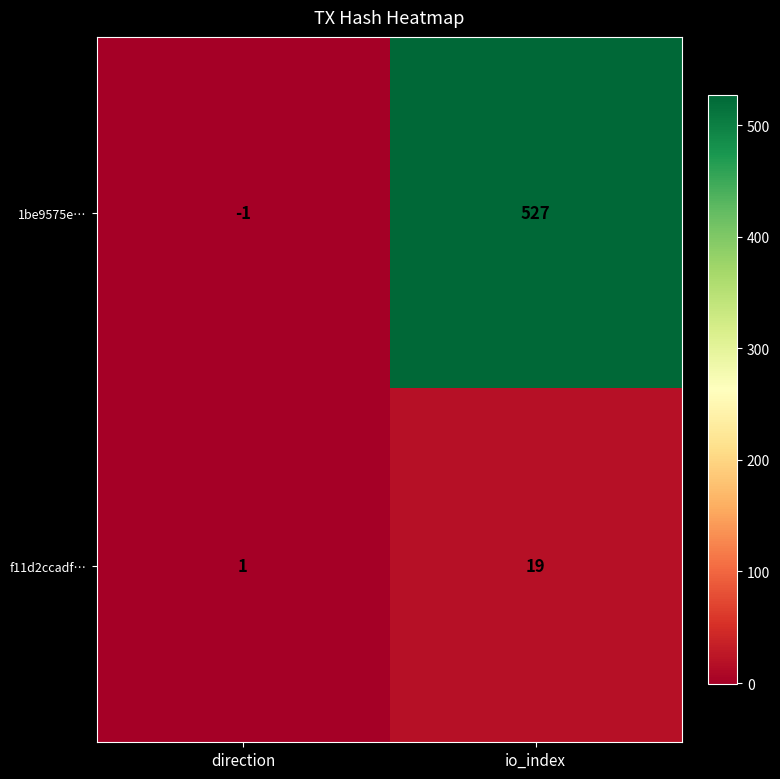

List the series in order of their overall mean, highest first.

1be9575e…, f11d2ccadf…